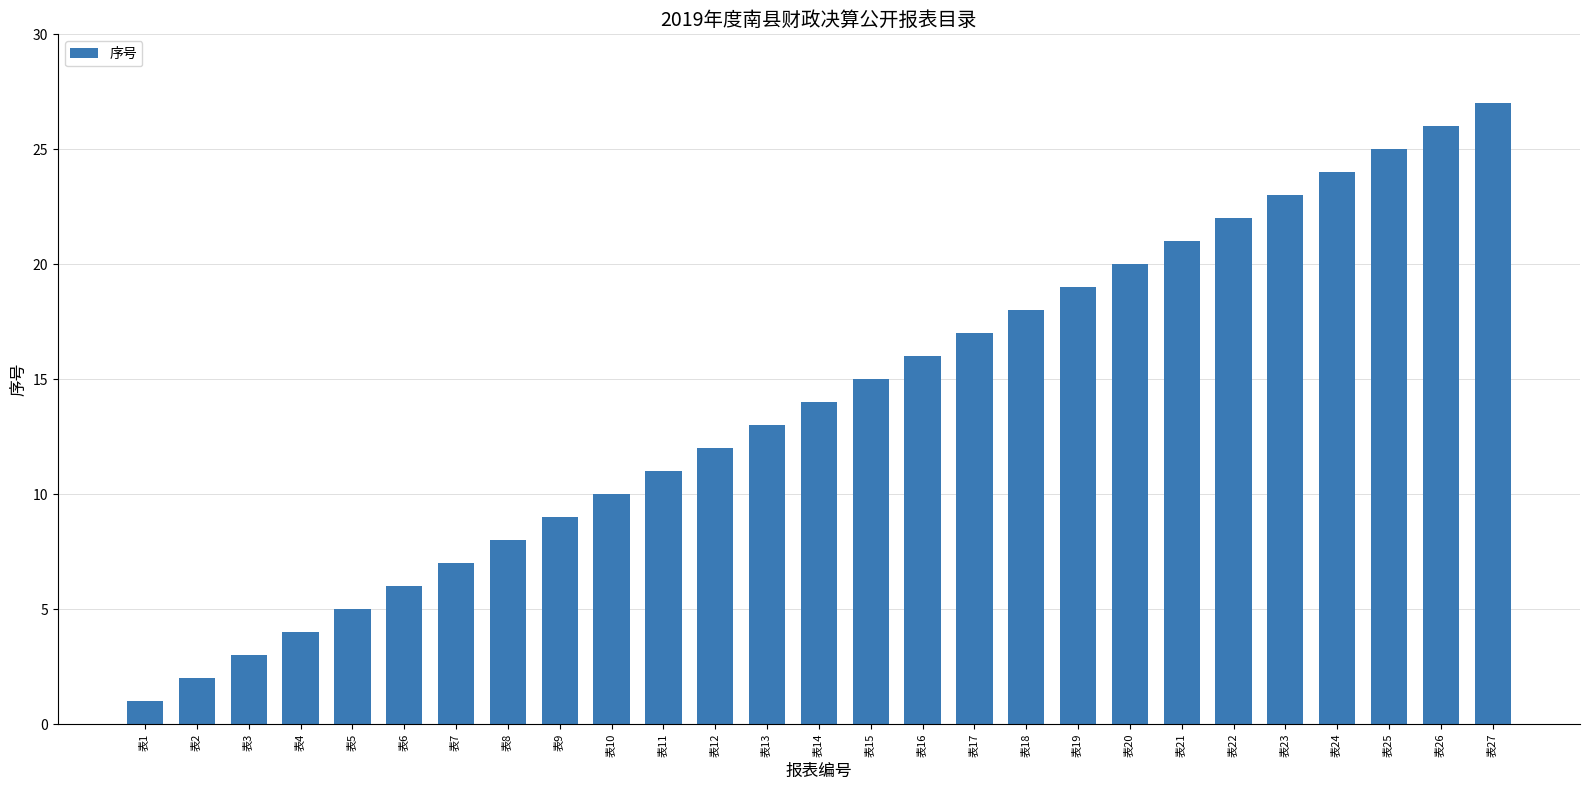

The value at 表22 is 22. True or false?

True